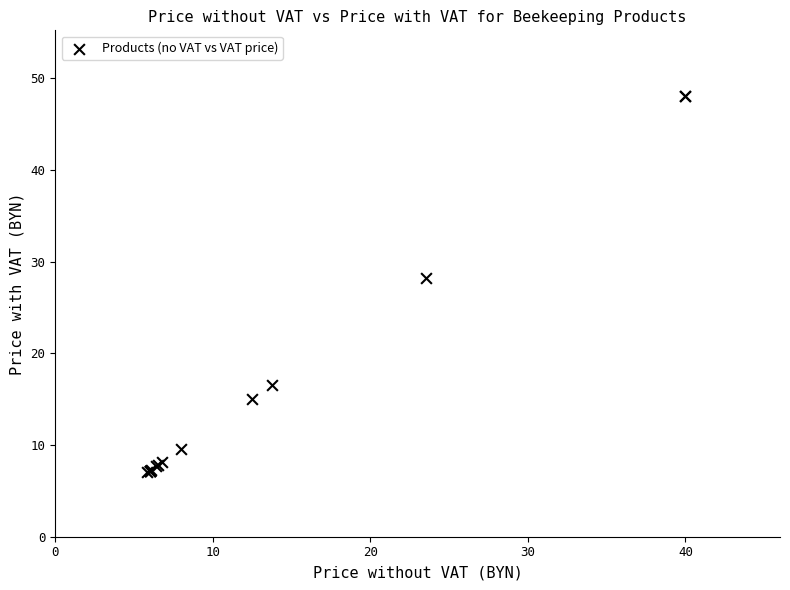

What Y value in the scatter plot is closest to 27?

28.2